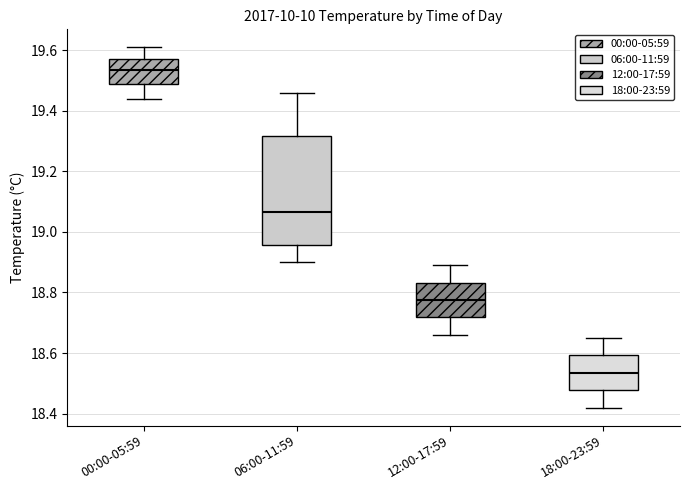

Reading left to right, transcribe this box plot: for each box, give where its median line is, the range the box spans, and where its two whiskers end, as read against the y-axis. The values are not printed on the chart, so give them approximately, as read against the axis.

00:00-05:59: median 19.54, box 19.48 to 19.58, whiskers 19.44 to 19.62
06:00-11:59: median 19.06, box 18.96 to 19.32, whiskers 18.90 to 19.46
12:00-17:59: median 18.78, box 18.72 to 18.84, whiskers 18.66 to 18.90
18:00-23:59: median 18.54, box 18.48 to 18.60, whiskers 18.42 to 18.66